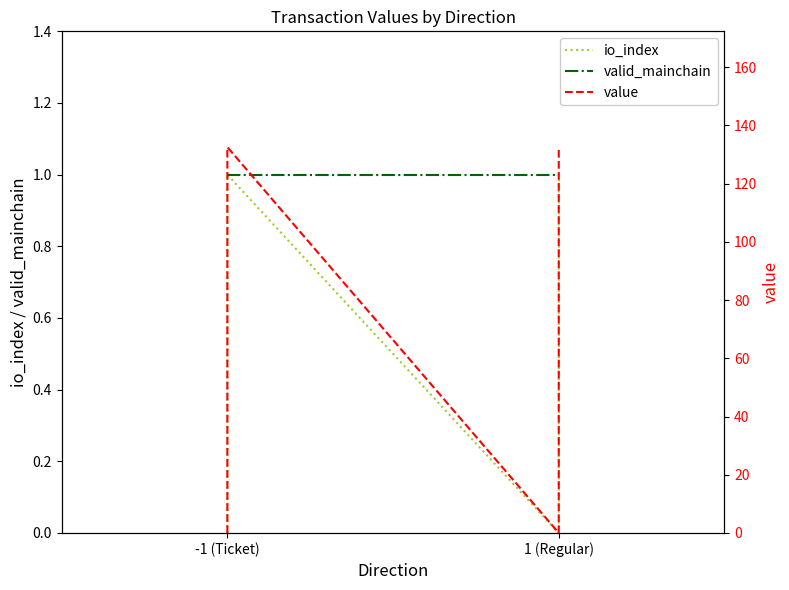

Does the chart have visible grid lines?

No